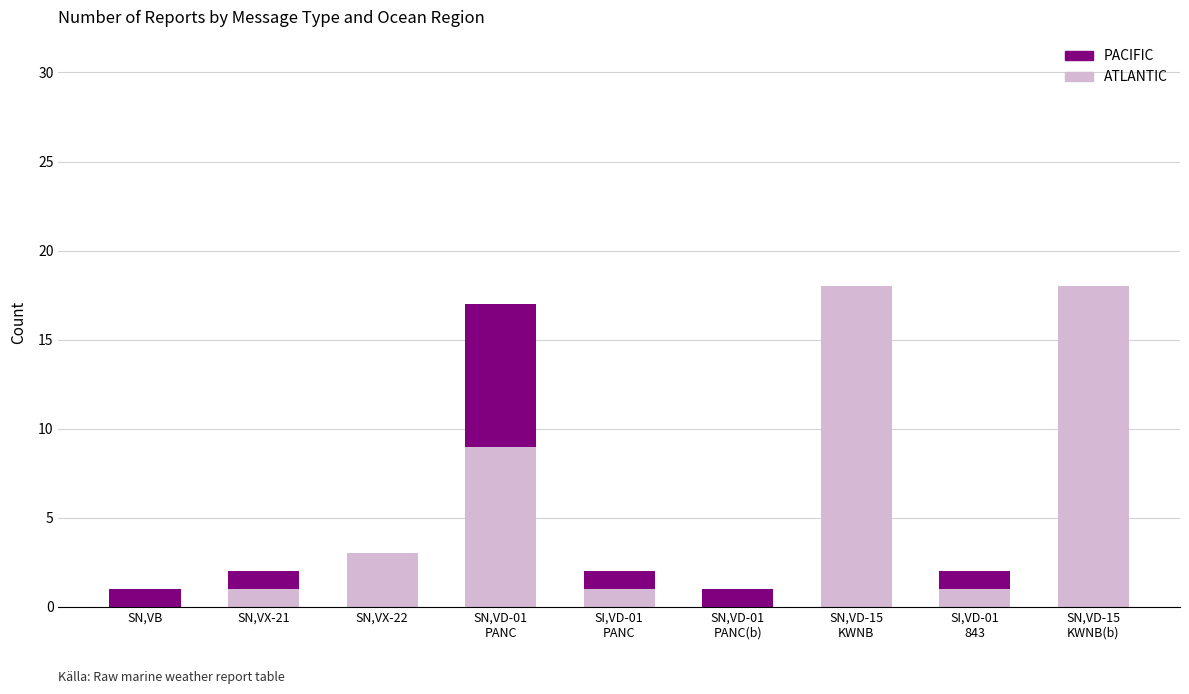

The ATLANTIC series shows -12 at SN,VB. True or false?

False